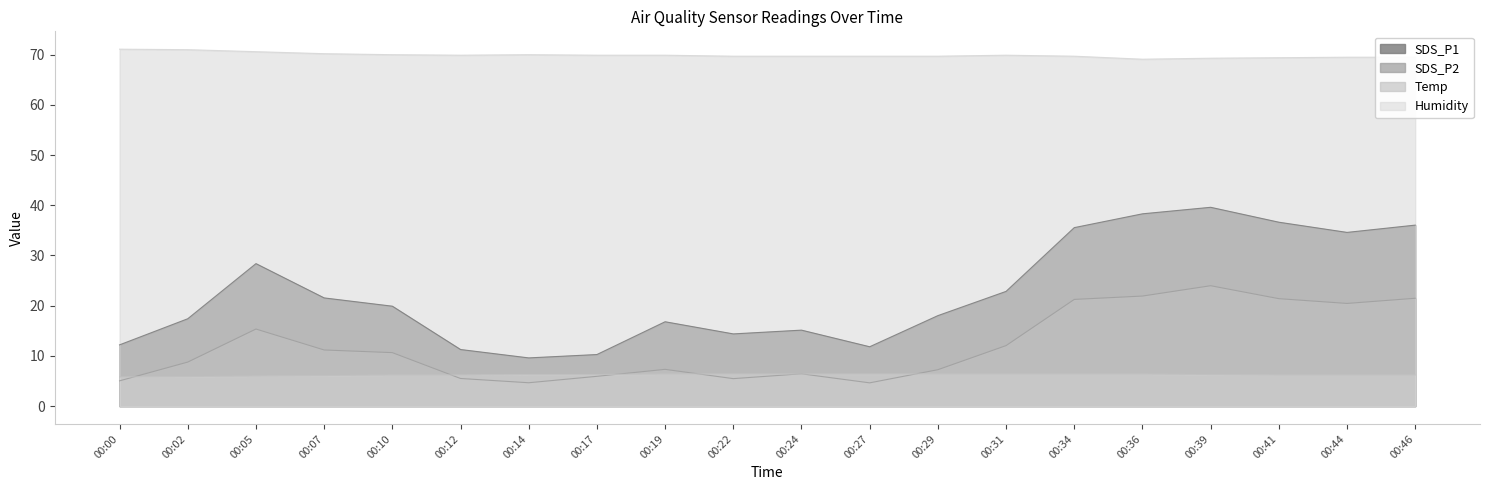

True or false: SDS_P1 and SDS_P2 cross at least once.

False